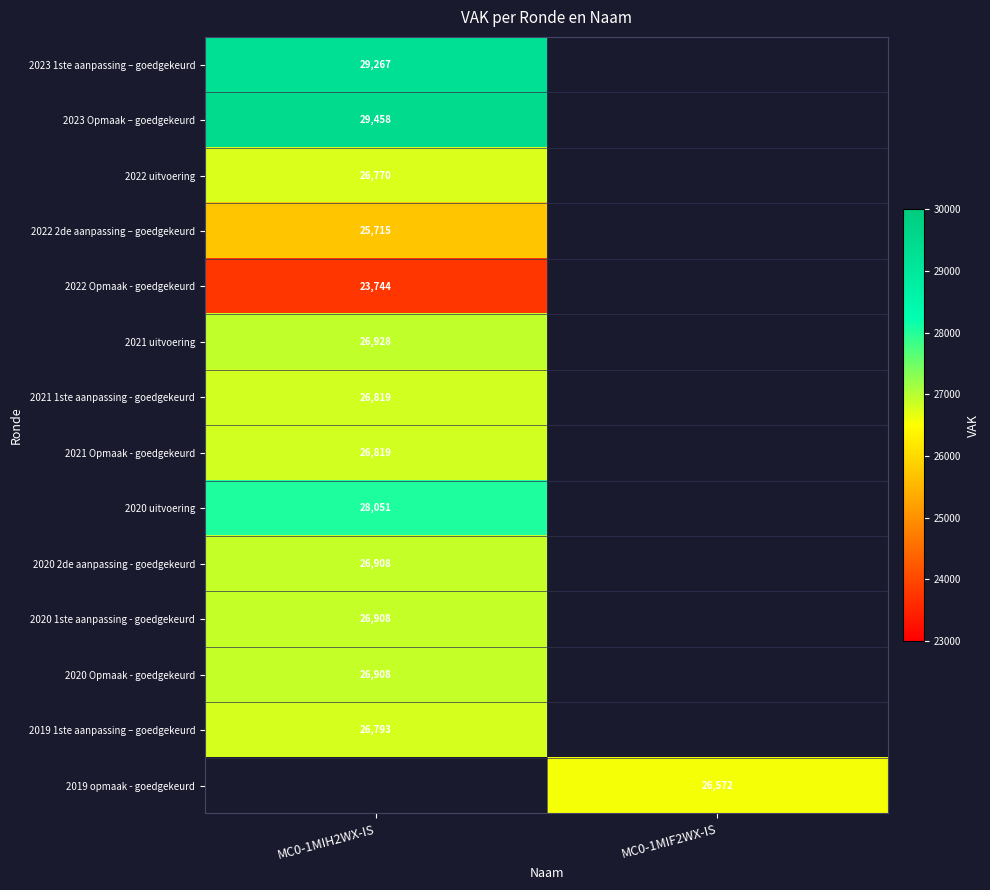

What is the spread (max minus min) of values at MC0-1MIH2WX-IS?

5714.0